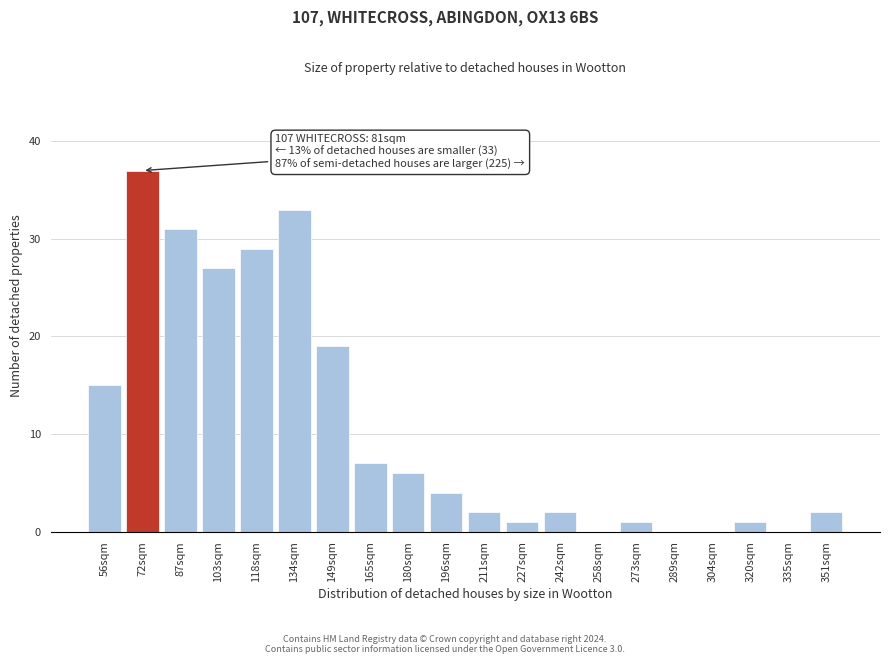

Reading left to right, extract all data points from this chart.

56sqm=15	72sqm=37	87sqm=31	103sqm=27	118sqm=29	134sqm=33	149sqm=19	165sqm=7	180sqm=6	196sqm=4	211sqm=2	227sqm=1	242sqm=2	258sqm=0	273sqm=1	289sqm=0	304sqm=0	320sqm=1	335sqm=0	351sqm=2